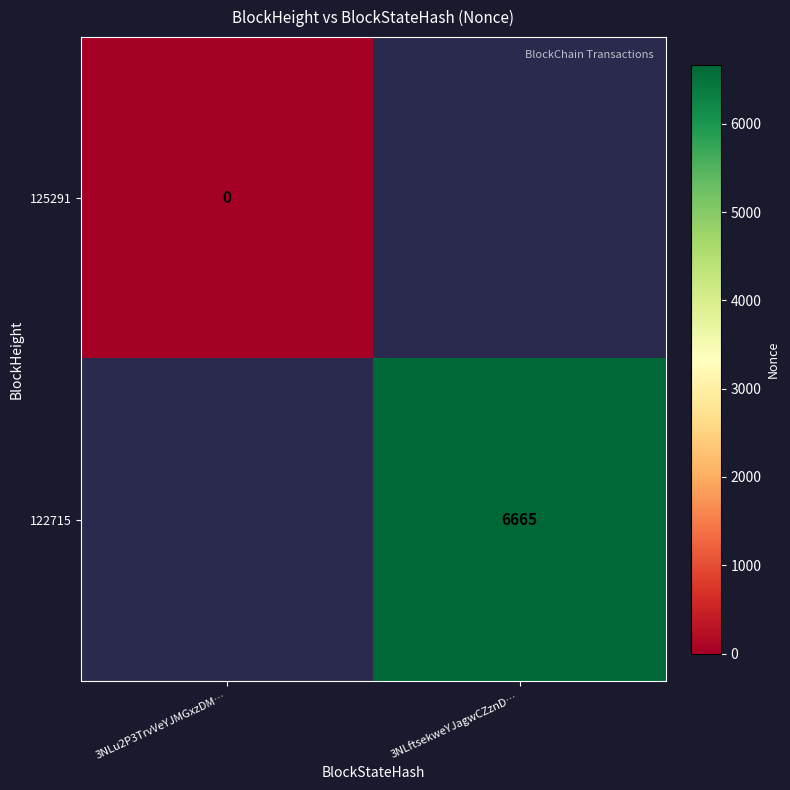

What is the greatest value displayed?

6665.0